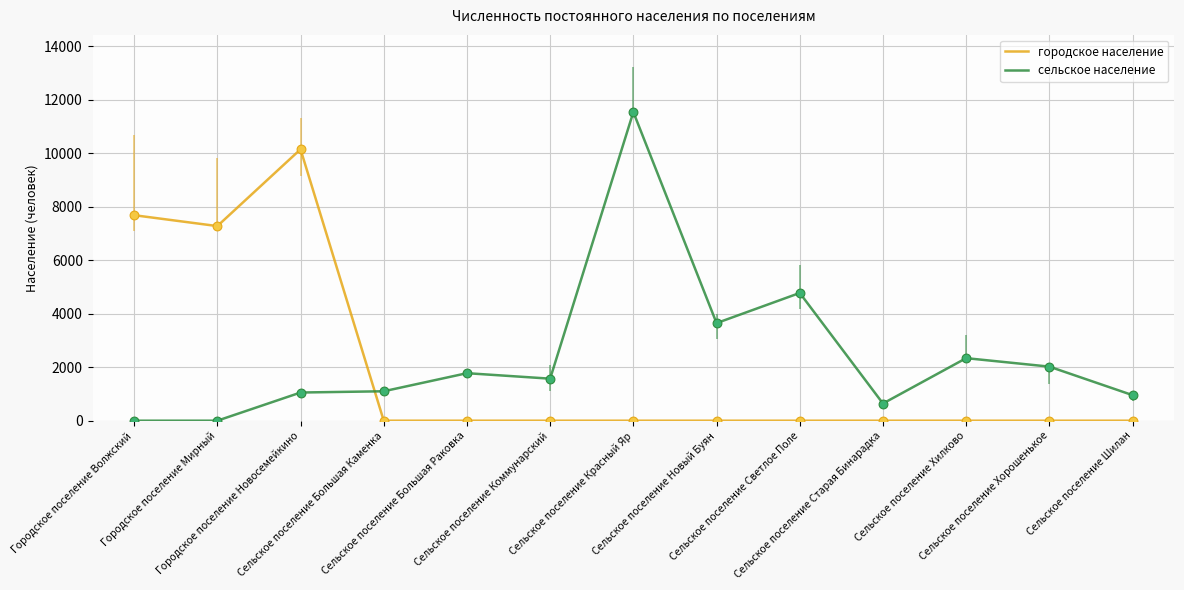

Which series has the largest range (max minus min)?

сельское население